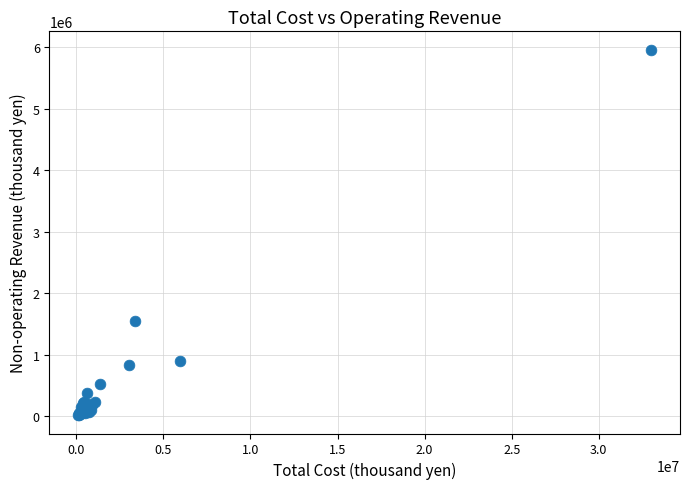

What Y value in the scatter plot is closest to 2989688?

1556456